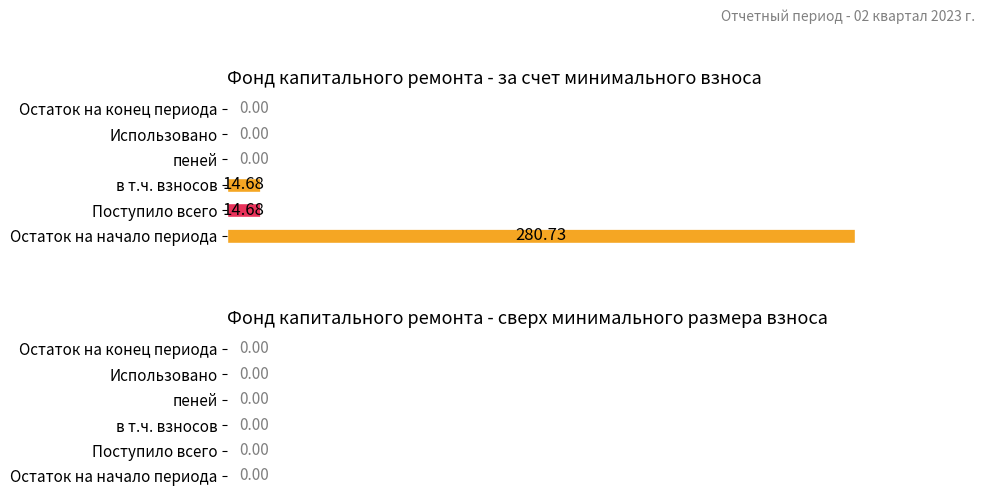

What is the sum of all values?

310.1